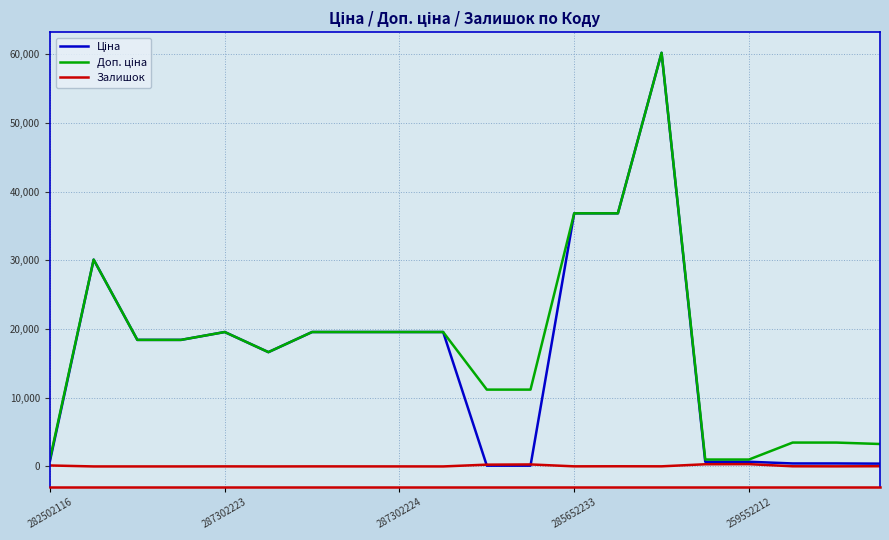

Where does the Ціна series first go above 18420?

287302223